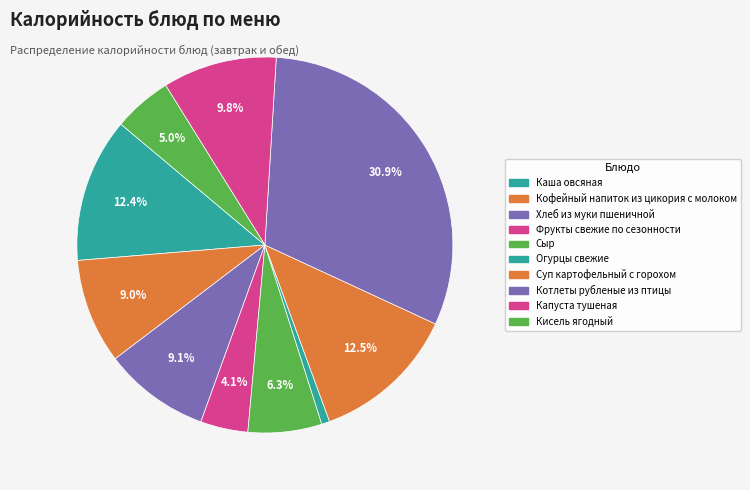

What percentage do Сыр and Суп картофельный с горохом together represent?

18.9%